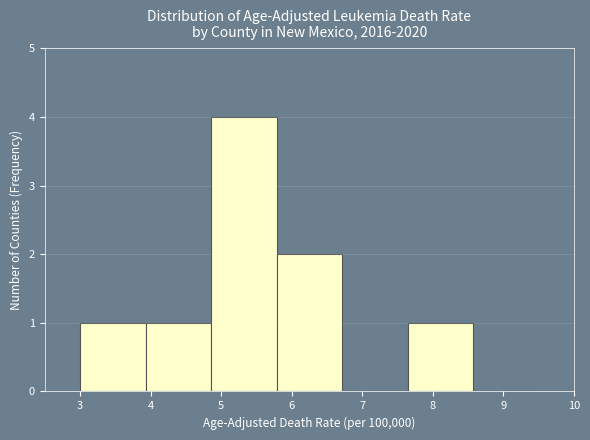

What is the height of the bar covering 5.8 to 6.7 on the x-axis? Neither the bar edges nor the heights are printed on the chart, so give them approximately, as read against the axes.

2